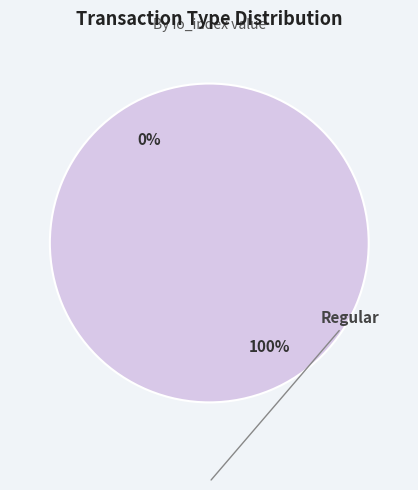

To the nearest percent, what is the combined percentage of Ticket and Regular?

100%